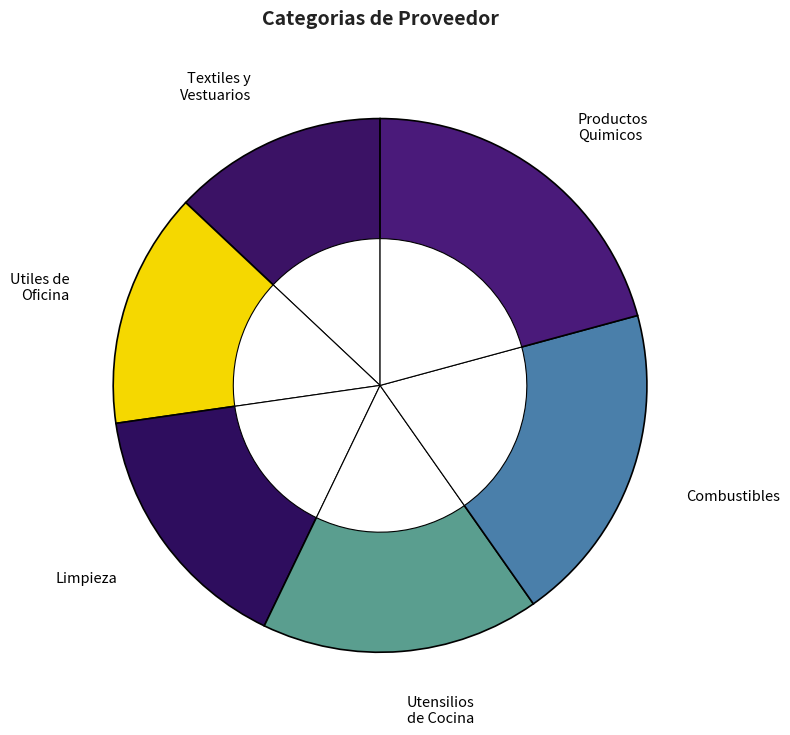

Do Elementos e insumos de limpieza and Textiles, vestuarios y calzados together represent more than half of the pie?

No